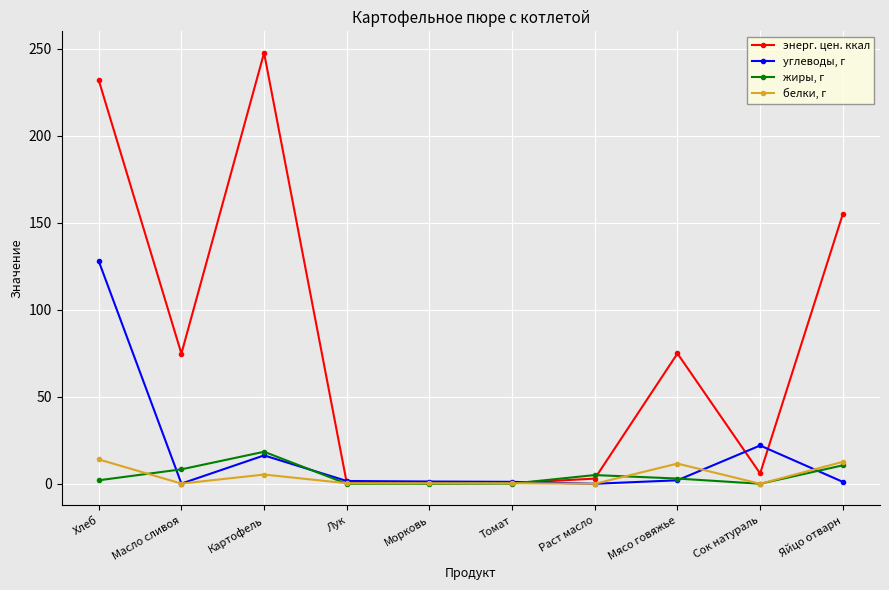

What is the average value of the белки, г series?

4.5